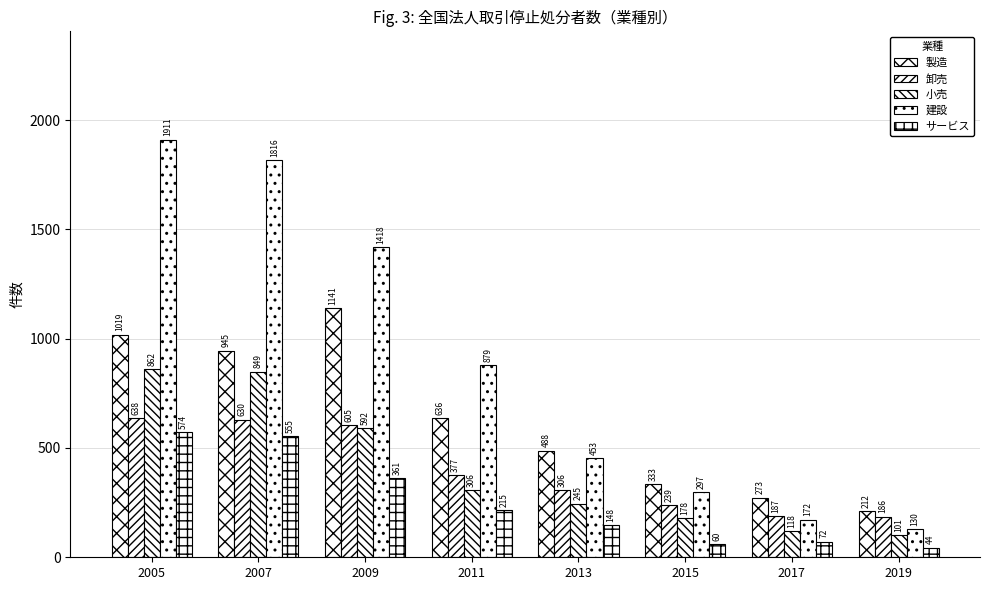

At which label does 建設 reach its minimum?

2019